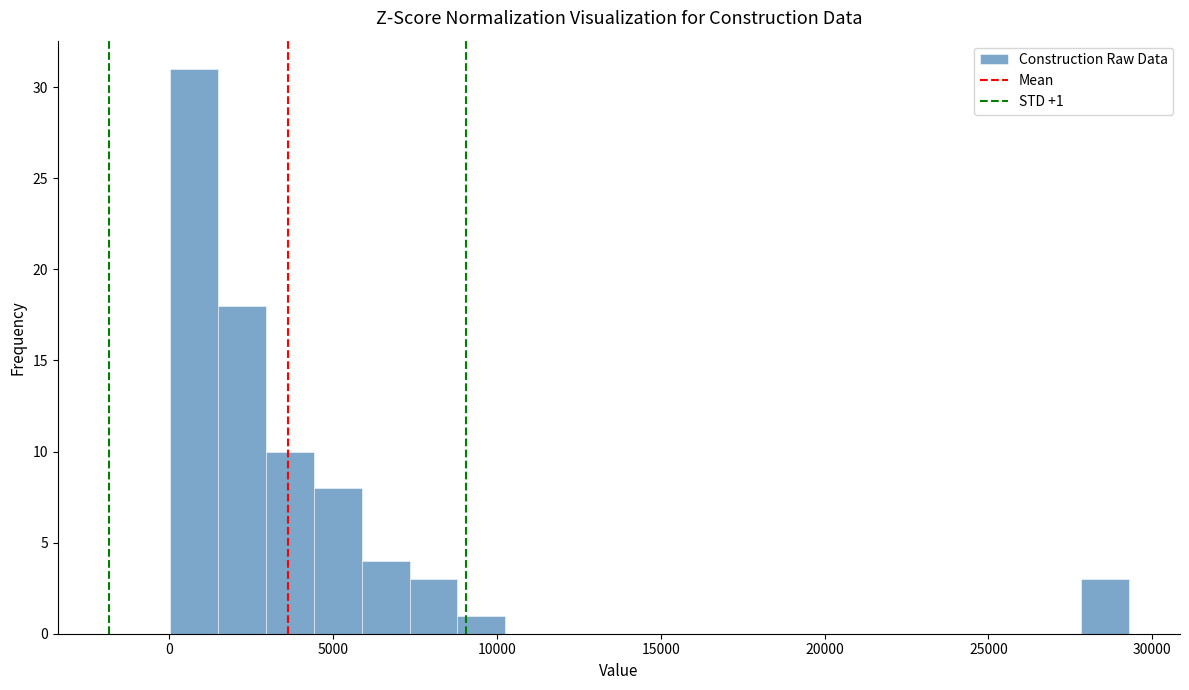

Read against the x-axis, roughly where is the centre of the tallest bar?

500